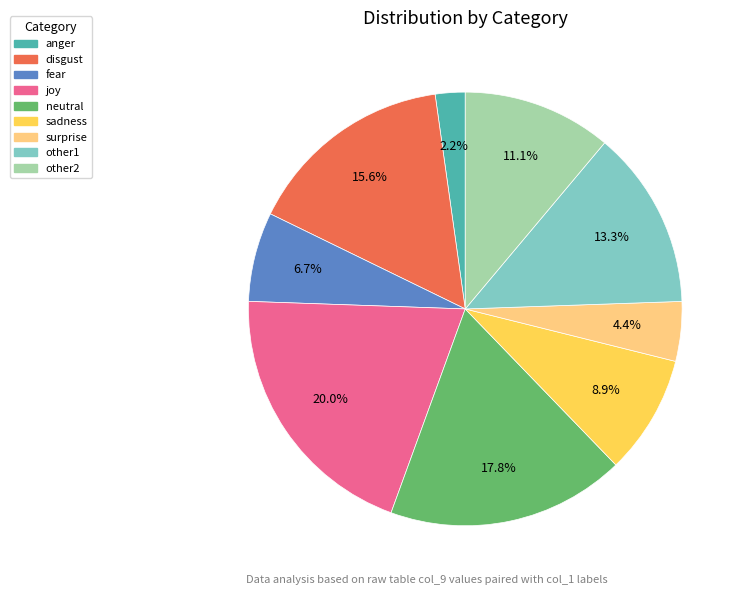

Is there a majority slice in this chart?

No